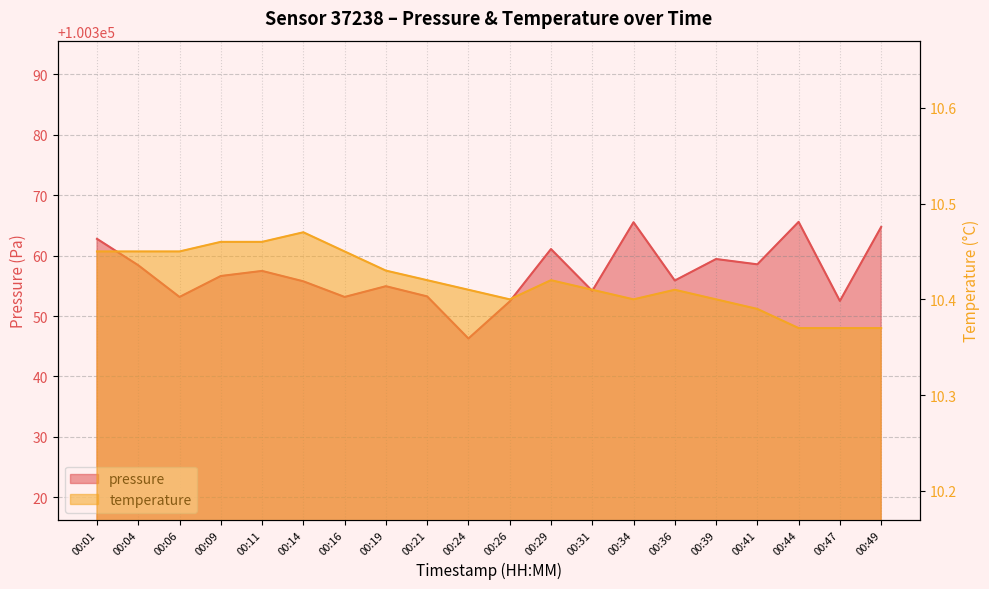

What is the difference between the maximum and second lowest values in the temperature series?

0.1